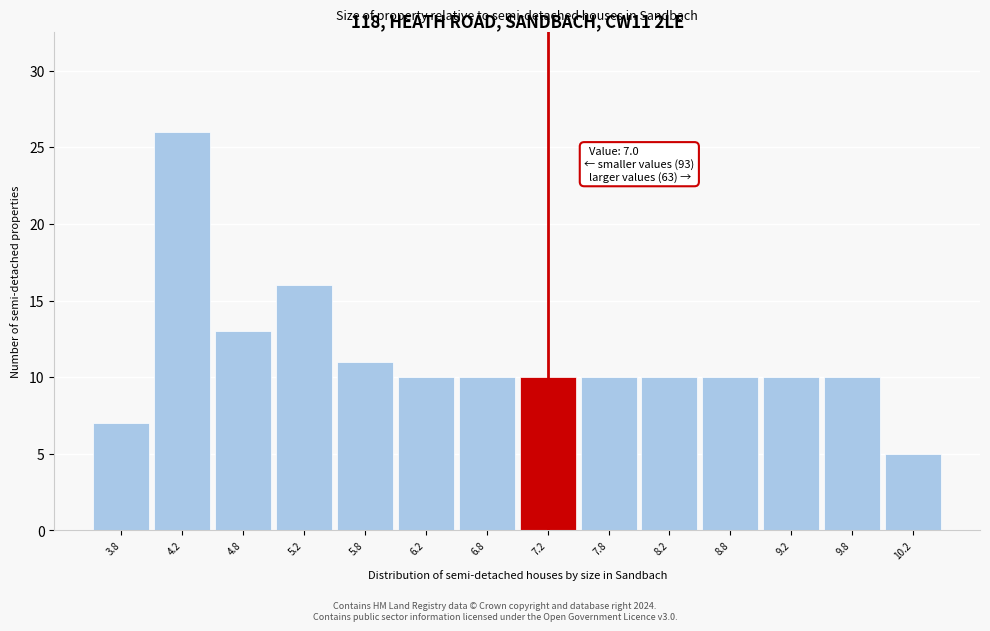

Over which range of the x-axis is the bar tallest?

4.0 to 4.5